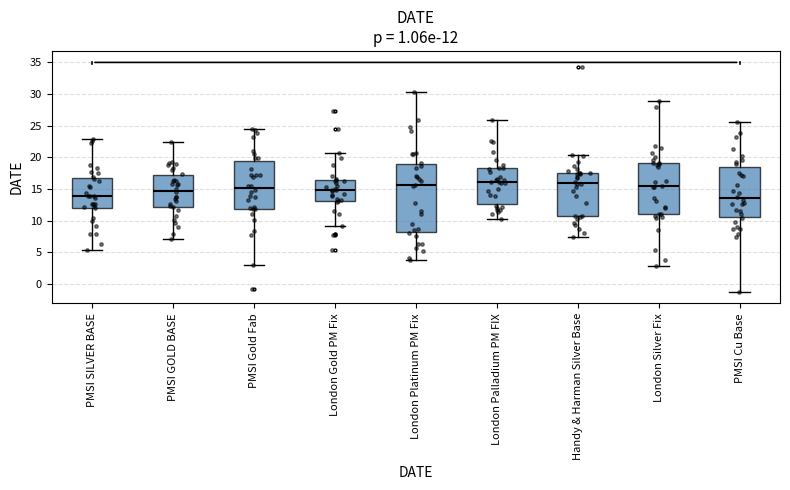

Which box is the tallest, from its lower edge to its upper edge?

London Platinum PM Fix